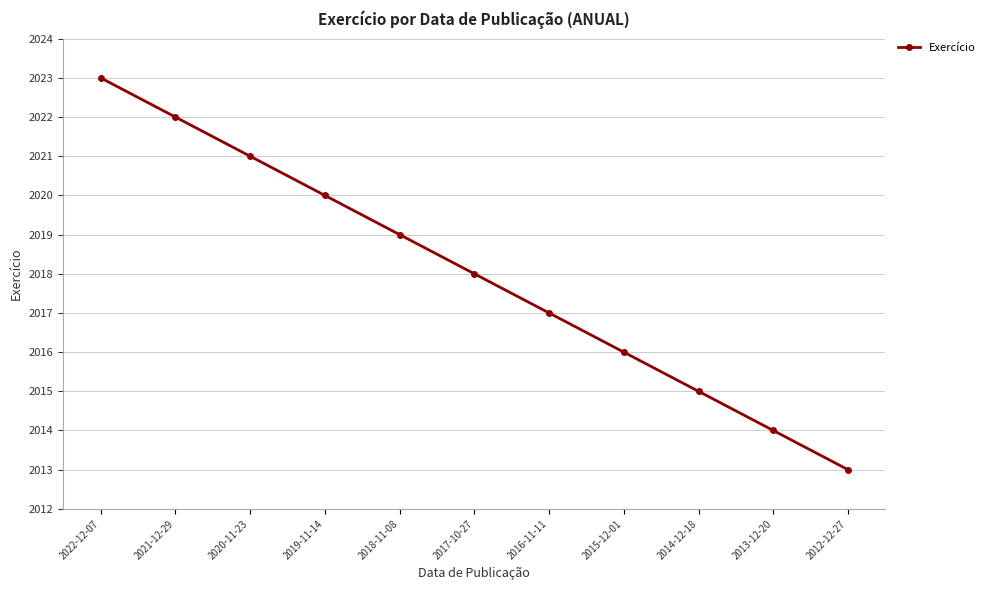

Approximately how many times larger is the value at 2019-11-14 compared to 2016-11-11?

1.0